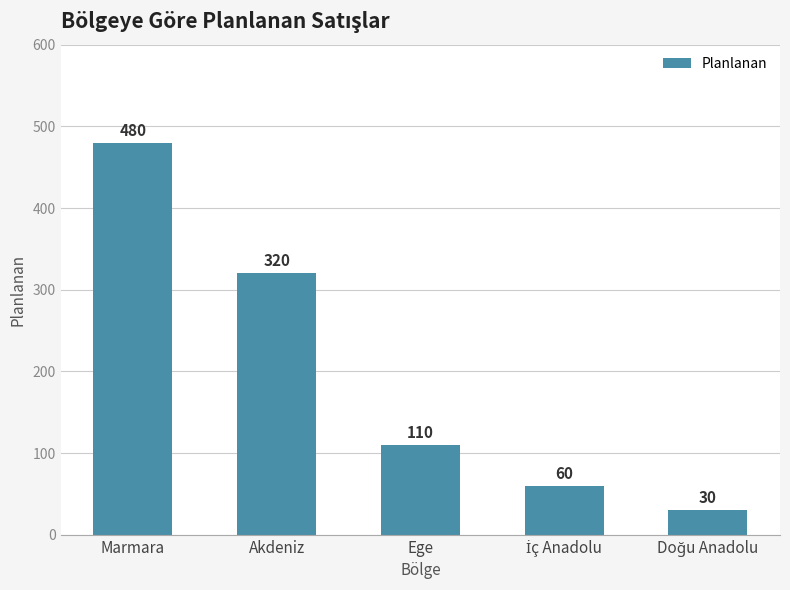

What is the label of the 3rd bar from the left?

Ege